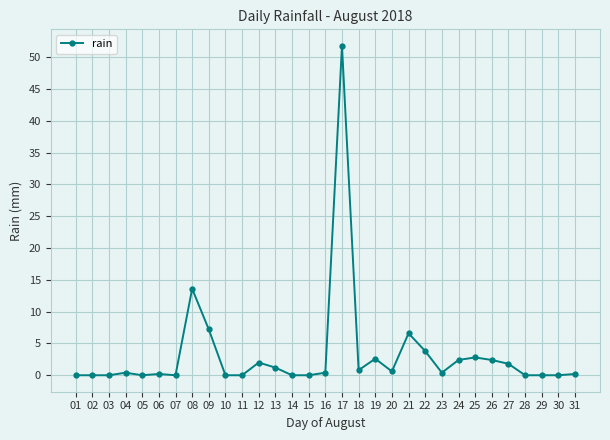

The chart shows a value of 0.4 at 04. True or false?

True